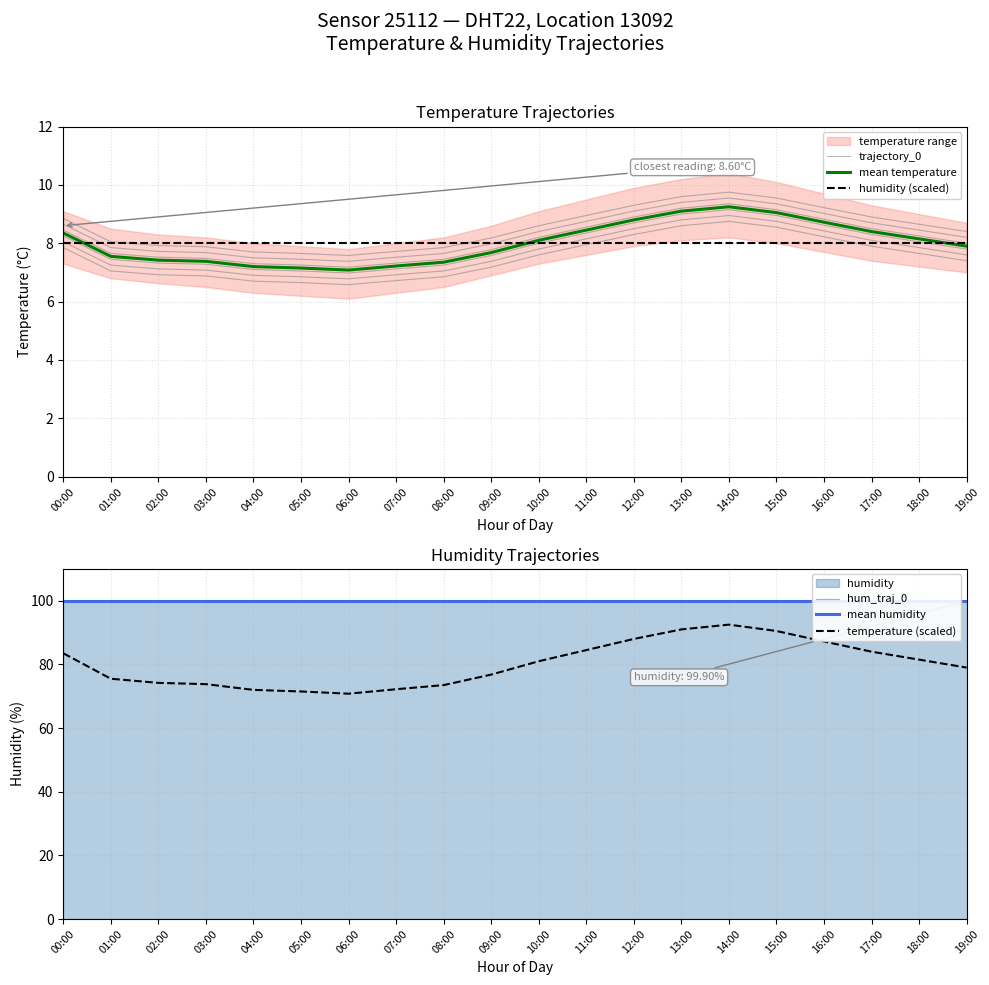

Which label corresponds to the smallest value in the chart?

06:00